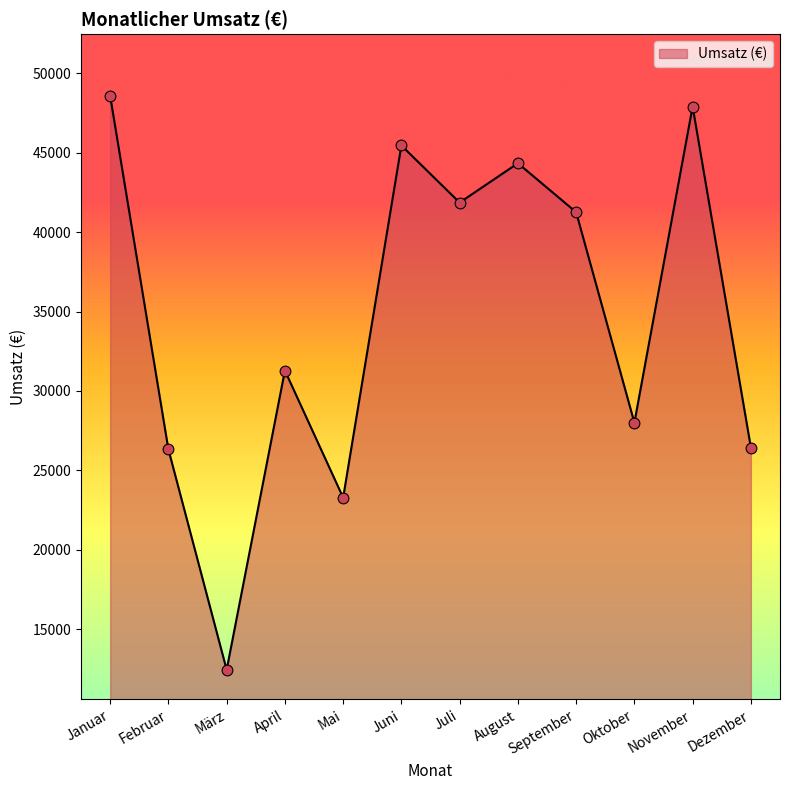

Approximately how many times larger is the value at April compared to Juni?

0.7